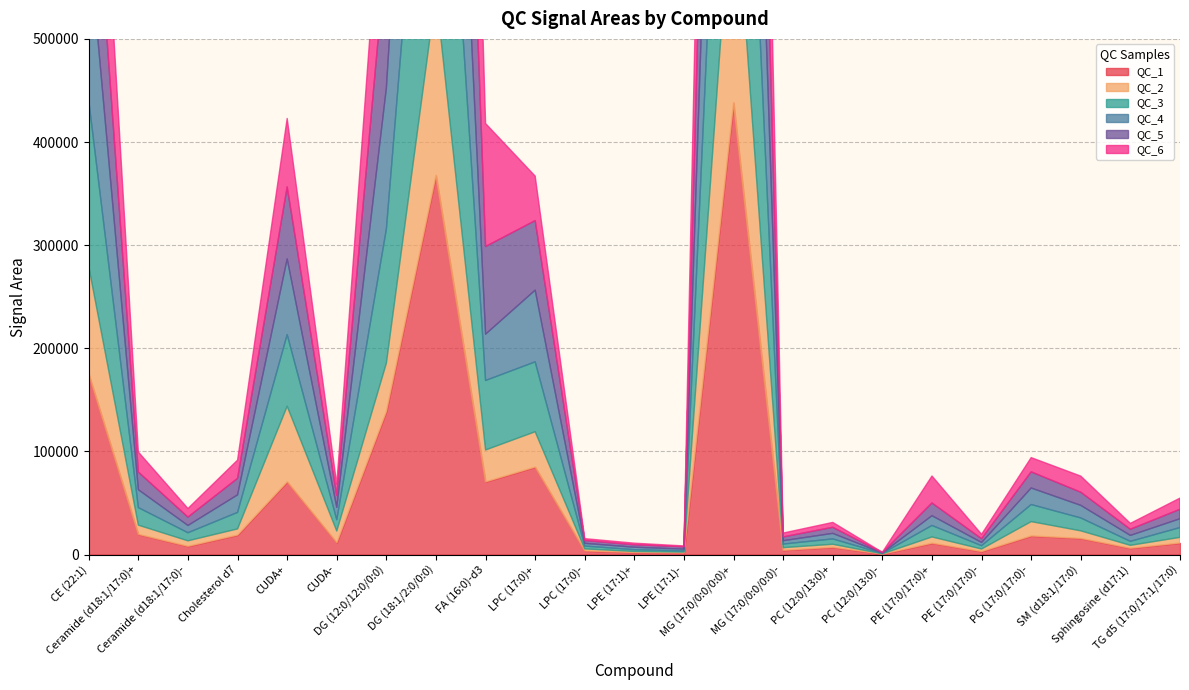

How many intersections are there between QC_5 and QC_2?

2